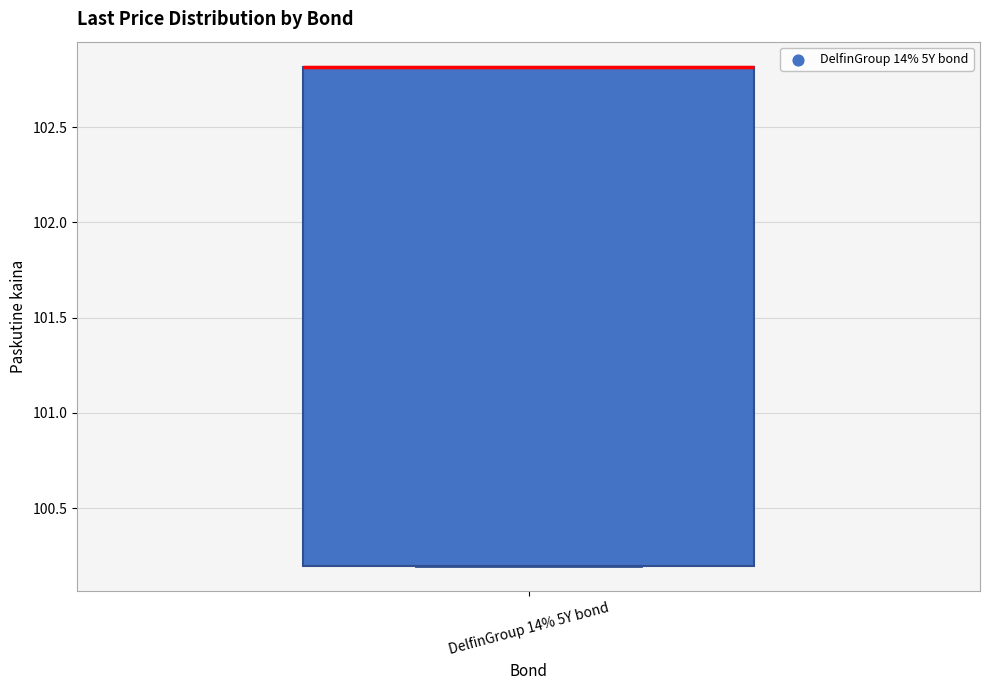

Read this box plot against the y-axis: the position of the median line, the range covered by the box, and the ends of both whiskers. The values are not printed on the chart, so give them approximately, as read against the axis.

median 102.8 (drawn on the box's upper edge), box 100.2 to 102.8, whiskers 100.2 to 102.8